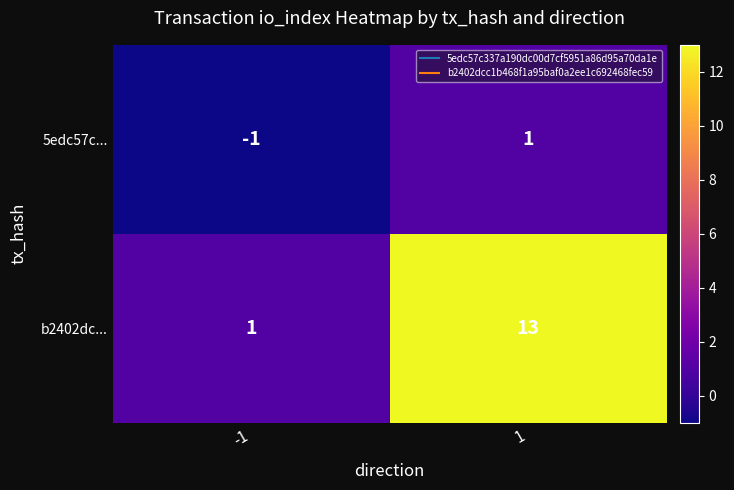

Which label corresponds to the smallest value in the chart?

-1